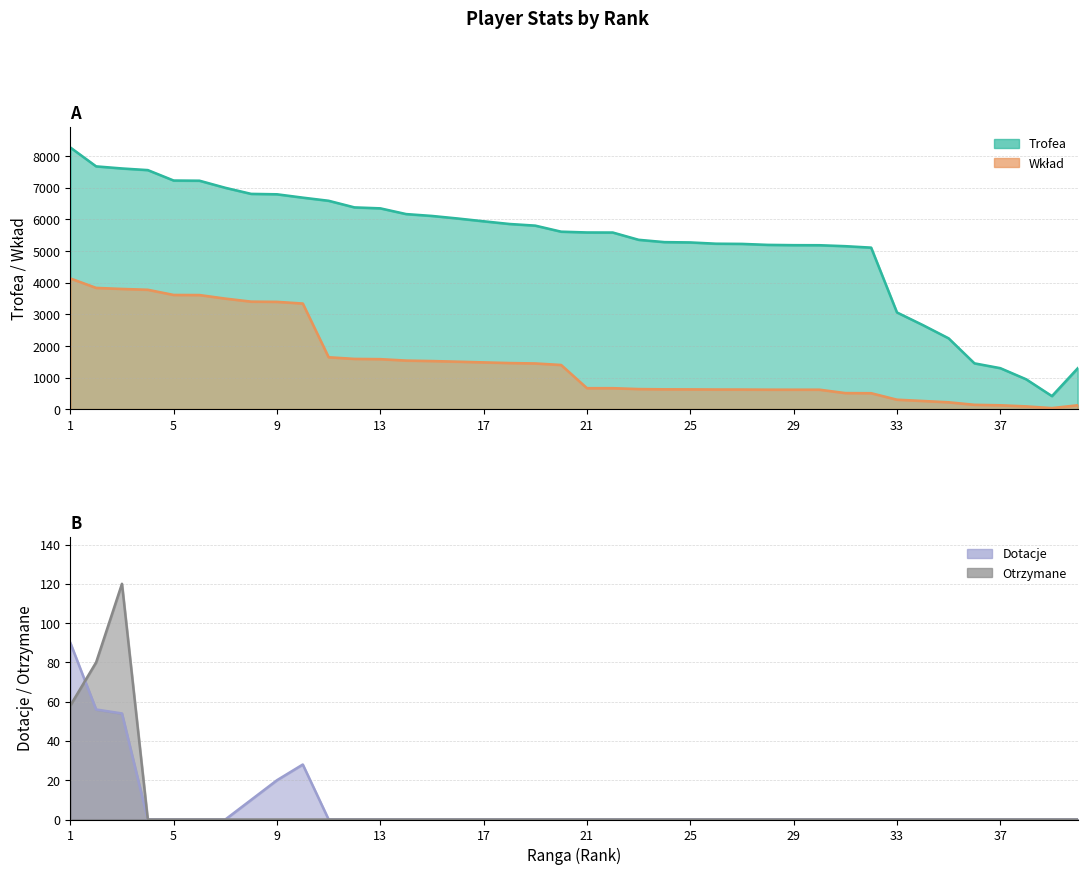

True or false: Wklad and Otrzymane cross at least once.

False